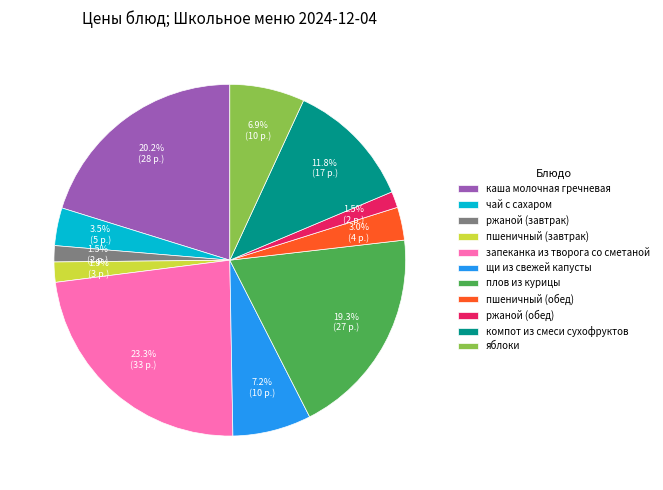

Is компот из смеси сухофруктов the majority of the pie?

No